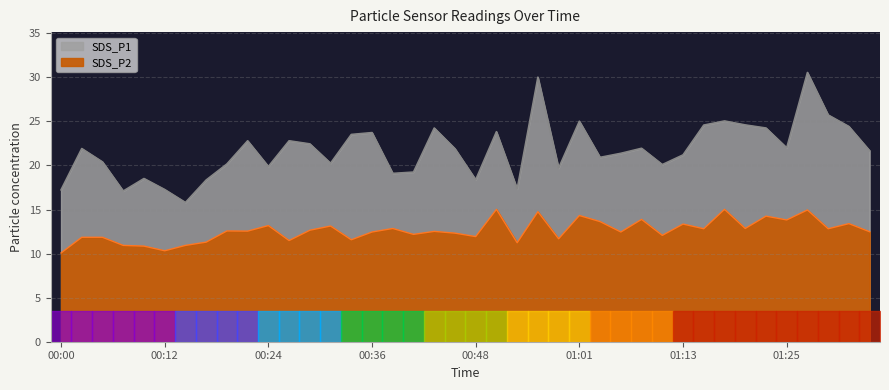

Is it true that SDS_P1 equals 23.5 at 00:34?

True